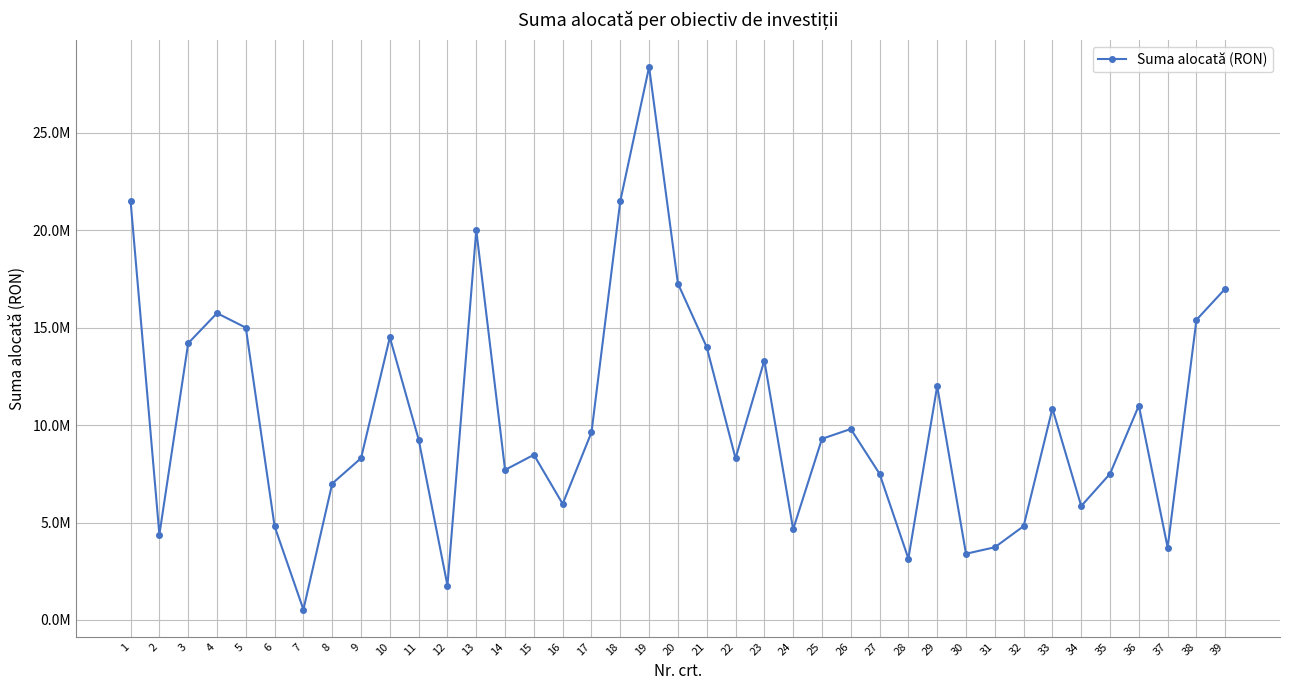

Rank the categories by value from highest to lowest.

19, 1, 18, 13, 20, 39, 4, 38, 5, 10, 3, 21, 23, 29, 36, 33, 26, 17, 25, 11, 15, 9, 22, 14, 27, 35, 8, 16, 34, 32, 6, 24, 2, 31, 37, 30, 28, 12, 7